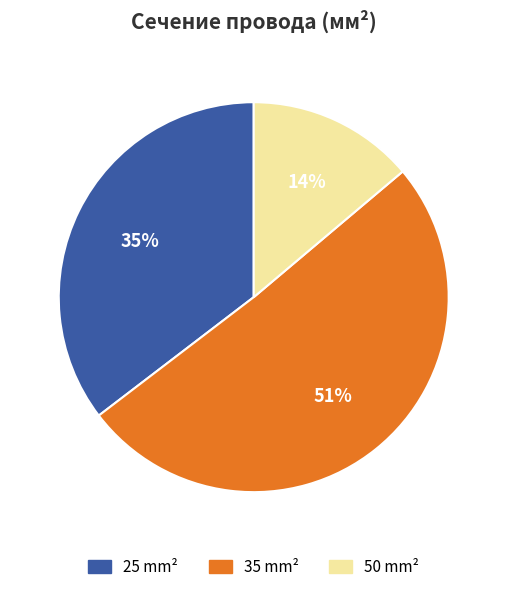

How many segments does this pie chart have?

3